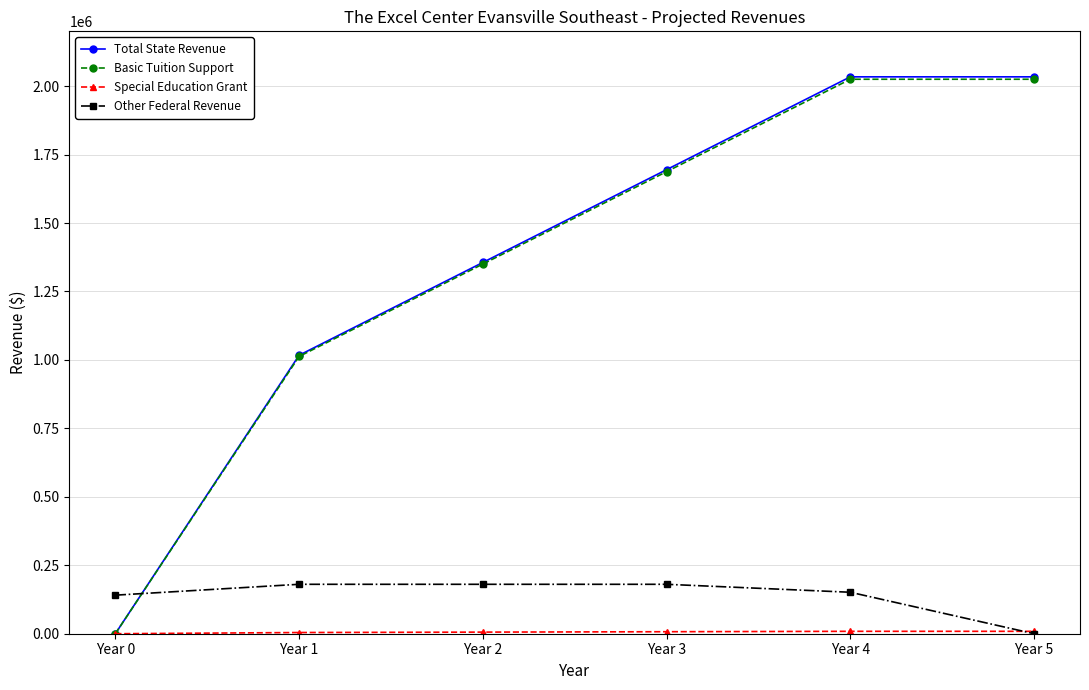

Between Year 1 and Year 2, which series saw the biggest shift?

Total State Revenue